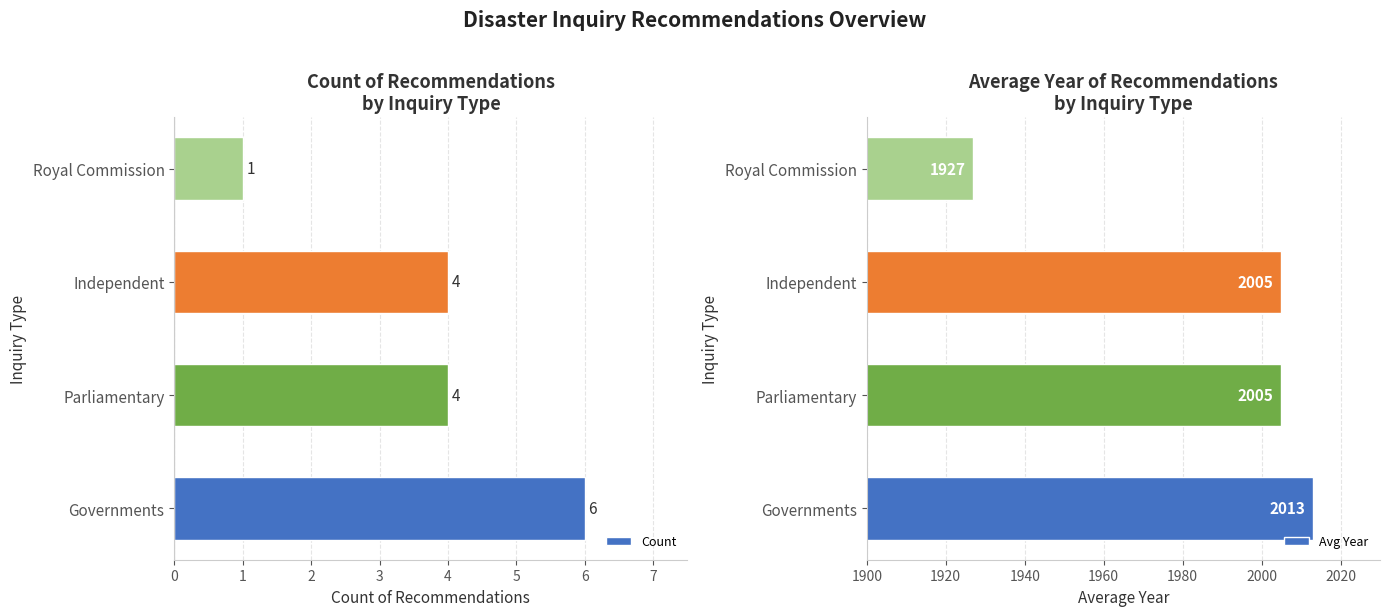

What is the highest value of the Count series?

6